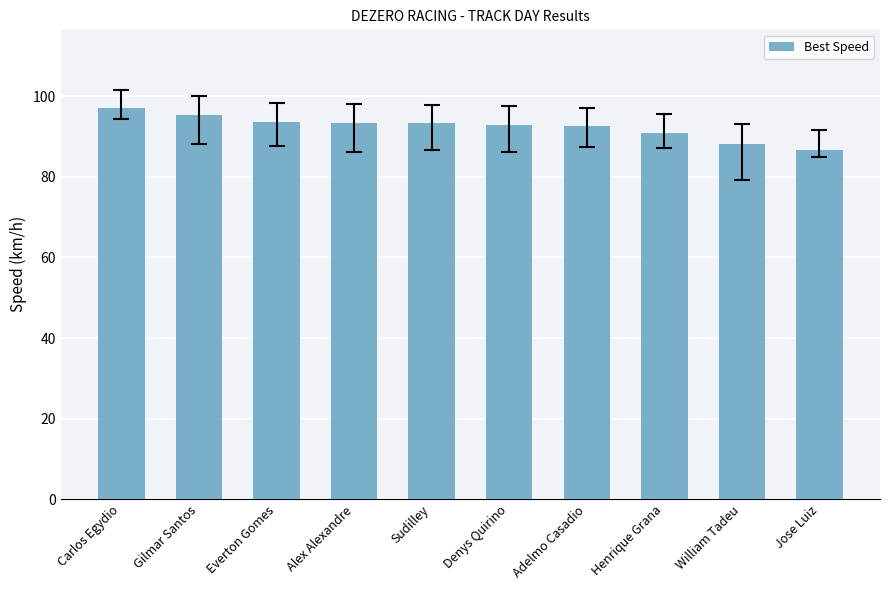

The chart shows a value of 88.1 at William Tadeu. True or false?

True